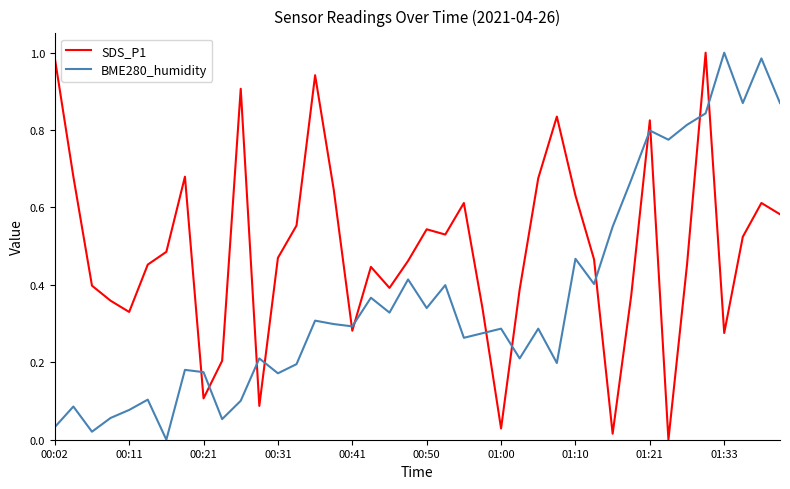

Which series has the largest total across all categories?

SDS_P1